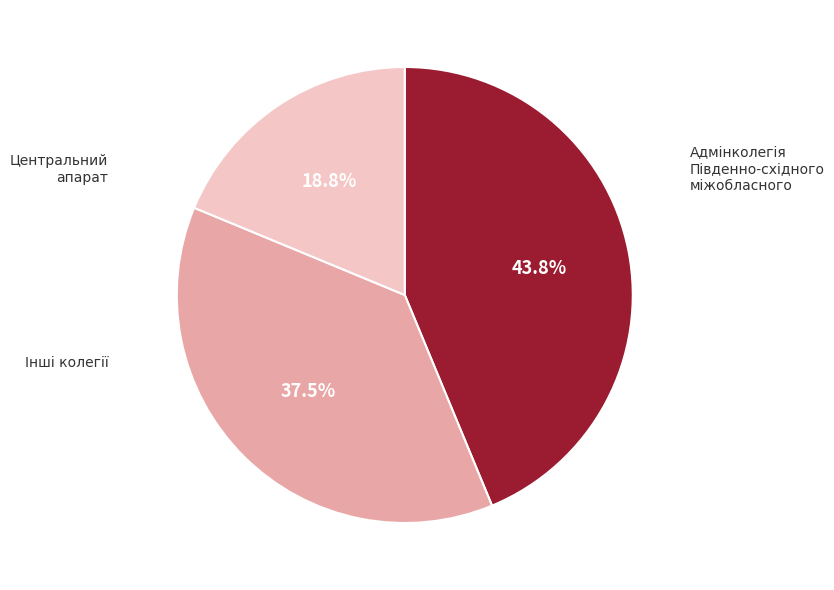

Is there any slice that represents more than half of the pie?

No